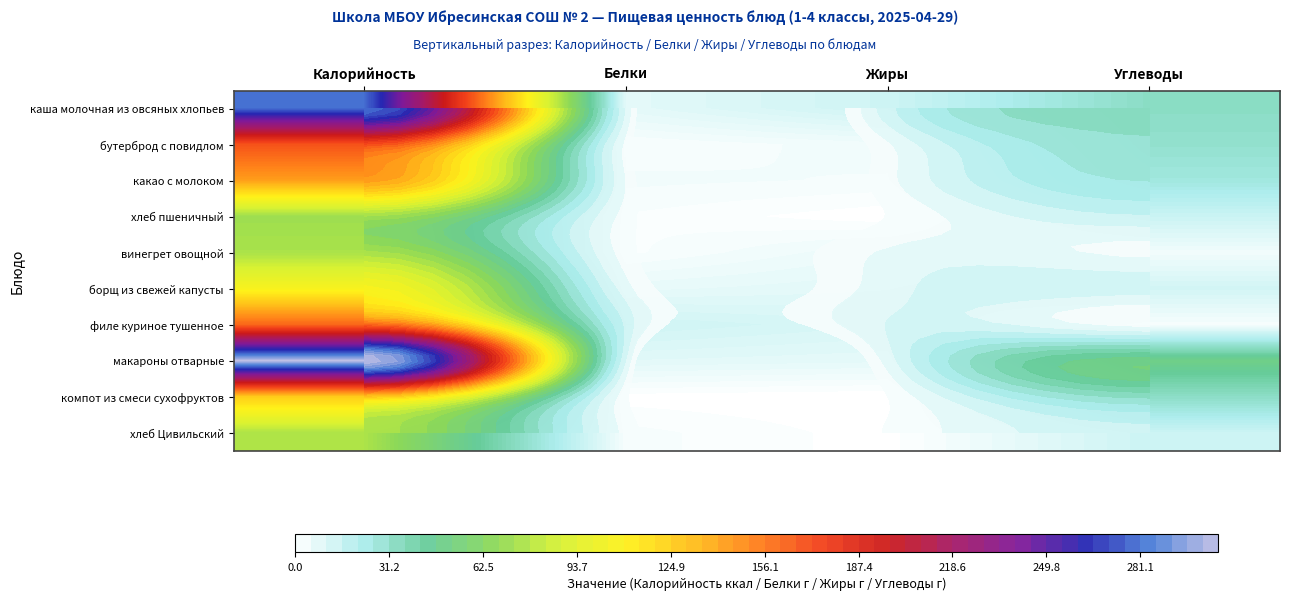

Which series has the largest total across all categories?

макароны отварные